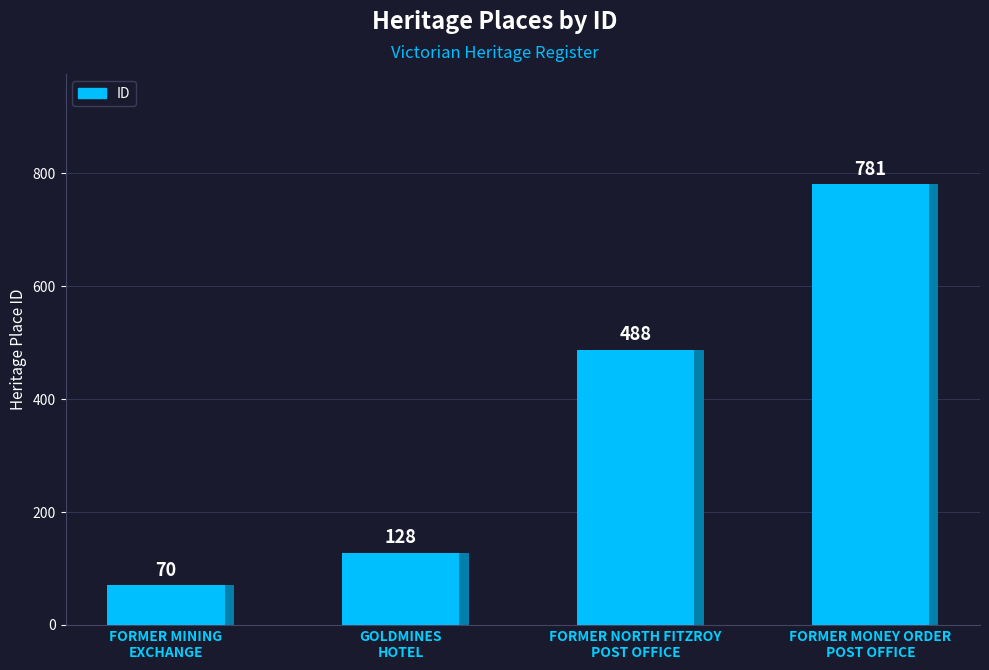

What value does the data have at FORMER NORTH FITZROY
POST OFFICE, to the nearest 100?

500